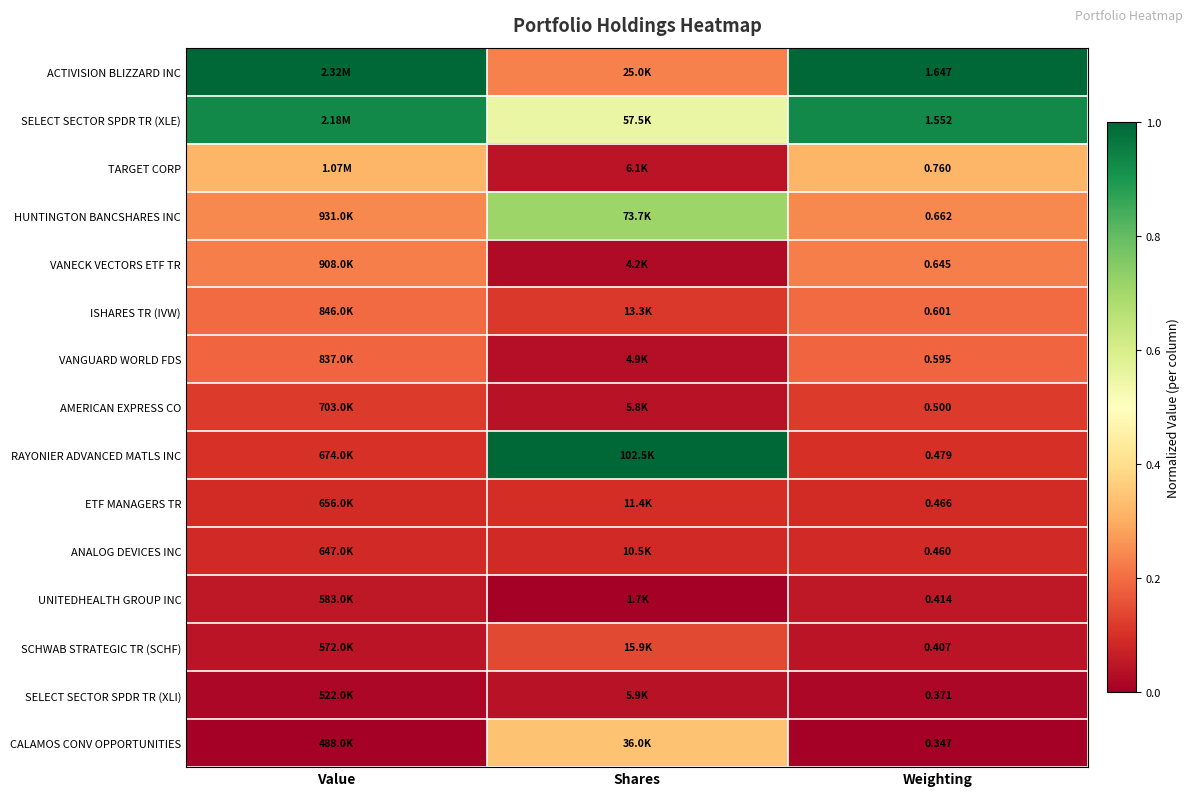

The value of SCHWAB STRATEGIC TR (SCHF) at Shares is 0.1. True or false?

True